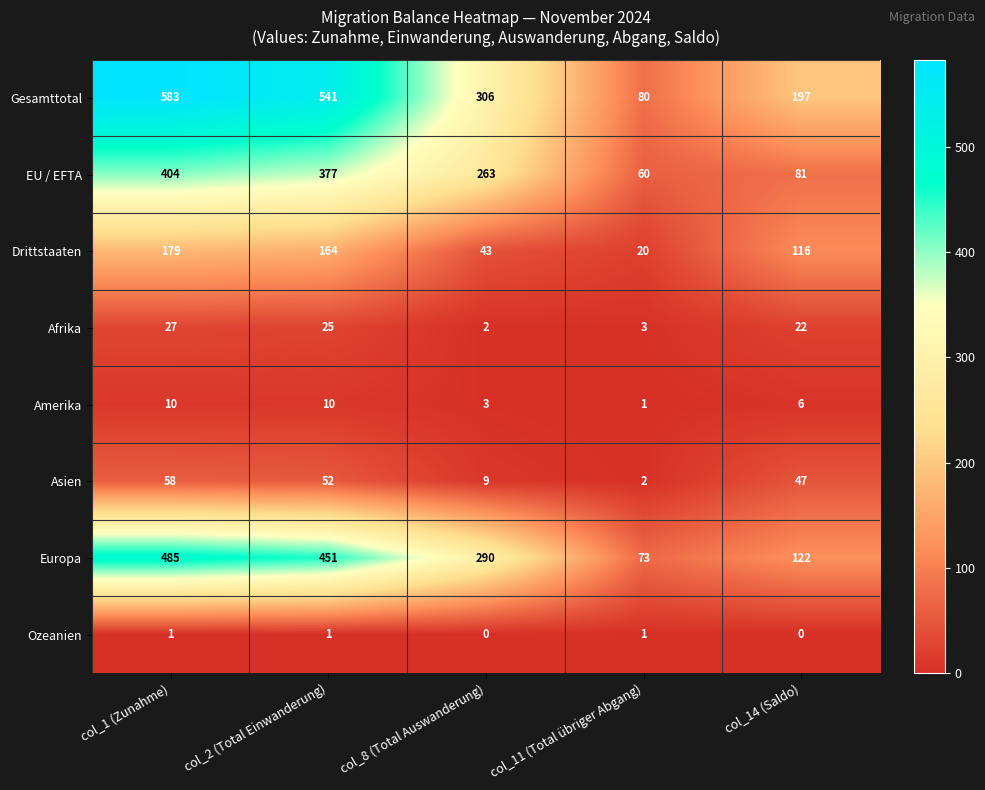

What is the maximum value shown in the chart?

583